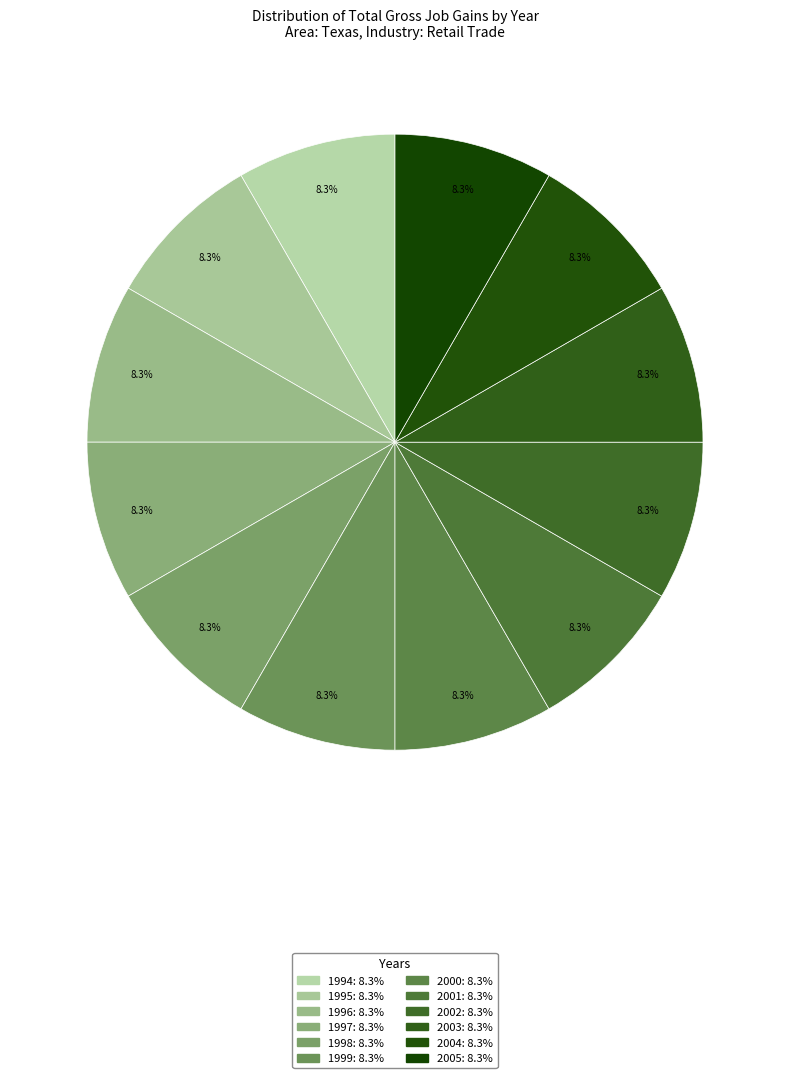

Is there any slice that represents more than half of the pie?

No